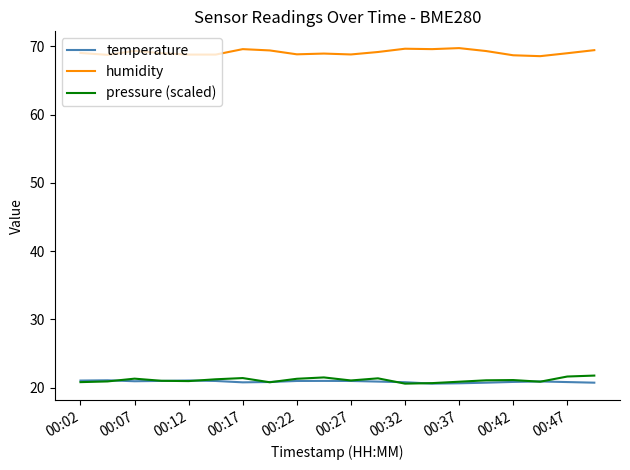

In pressure (scaled), how many points are higher than both neighbors (excluding endpoints)?

5